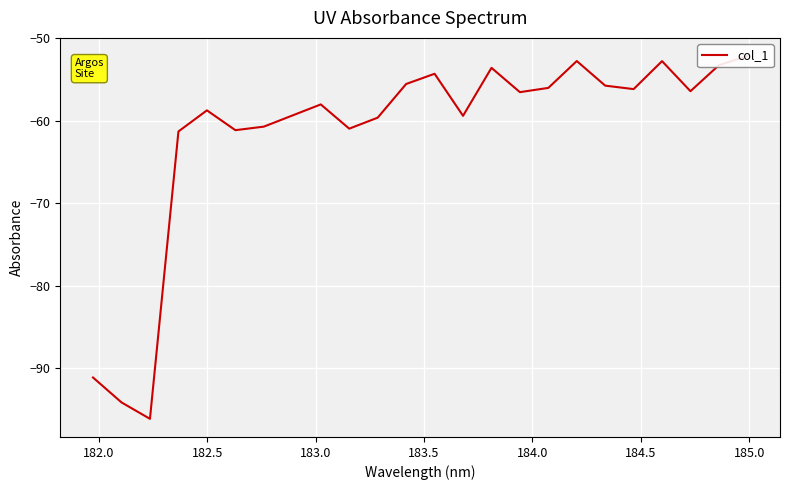

Count the number of categories in the chart.

24